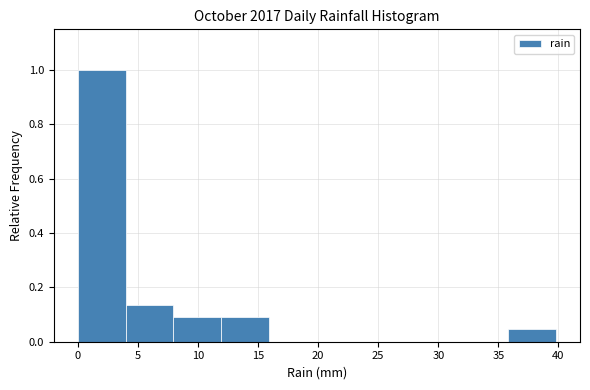

Reading left to right, transcribe this chart: for each bar, give the range it covers on the x-axis and its height. Neither the bar edges nor the heights are printed on the chart, so give them approximately, as read against the axes.

0 to 4: 1.00
4 to 8: 0.14
8 to 12: 0.10
12 to 16: 0.10
16 to 20: 0
20 to 24: 0
24 to 28: 0
28 to 32: 0
32 to 36: 0
36 to 40: 0.04